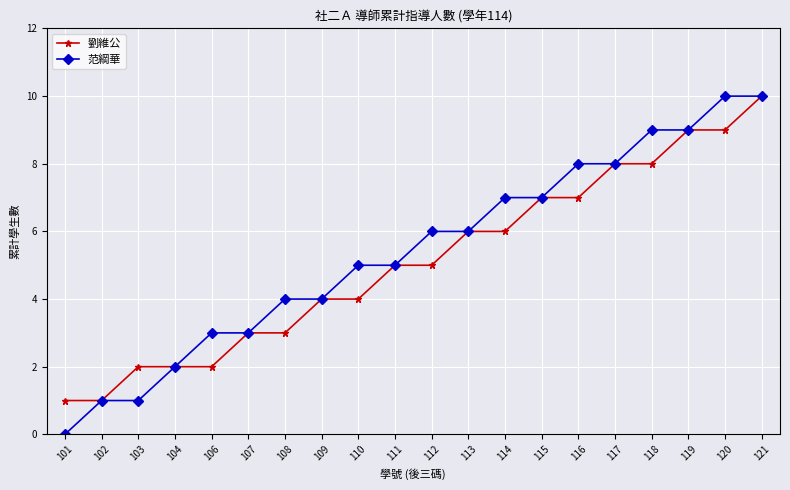

Between 119 and 120, which series saw the biggest shift?

范綱華